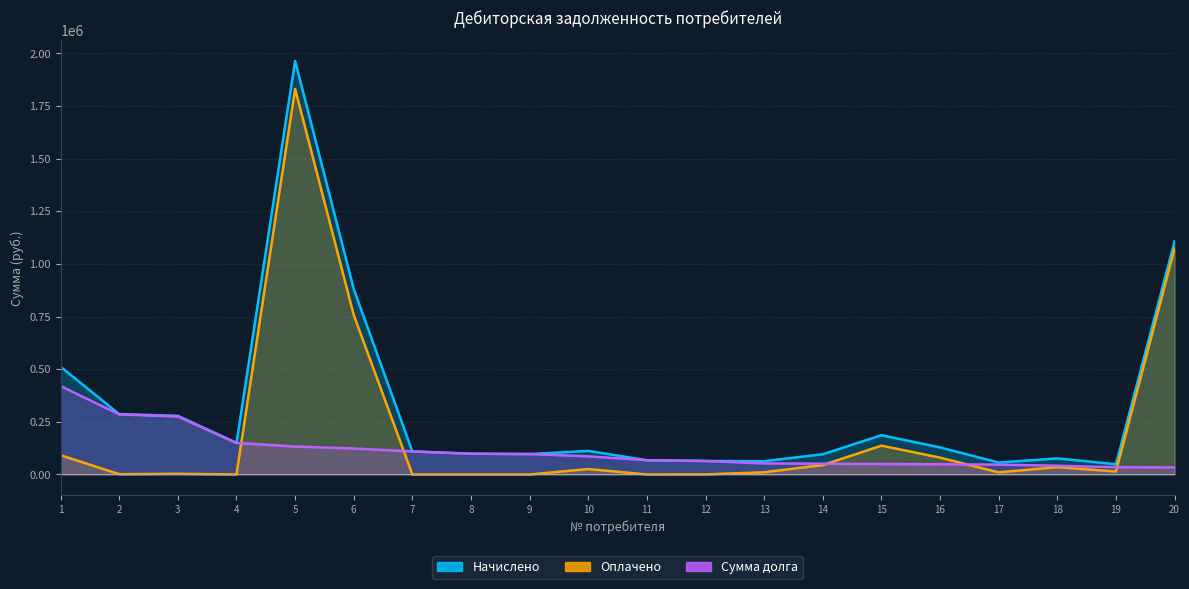

What is the total value across all series at 9?

193940.6